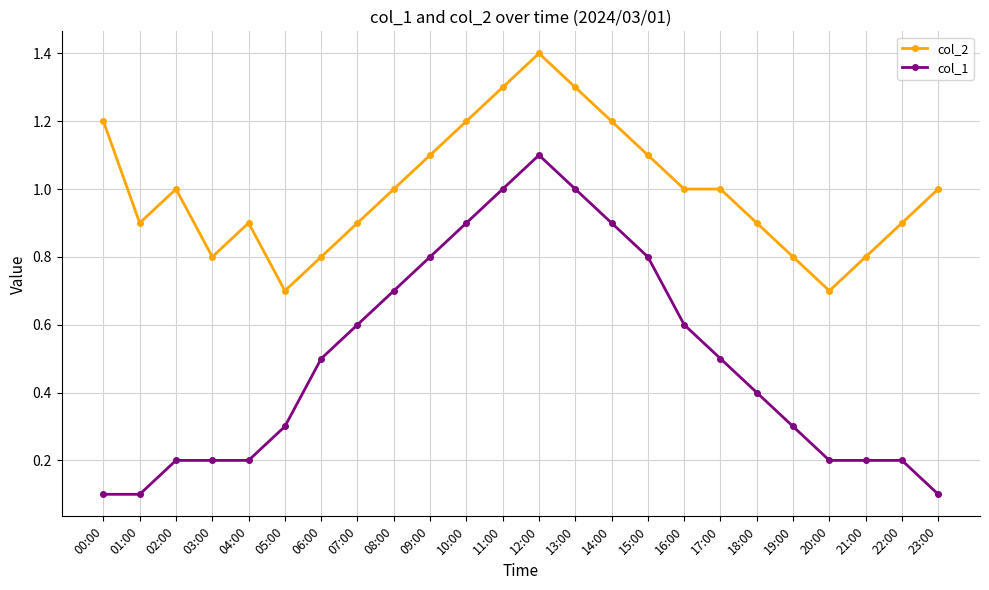

Count the number of data series in this chart.

2